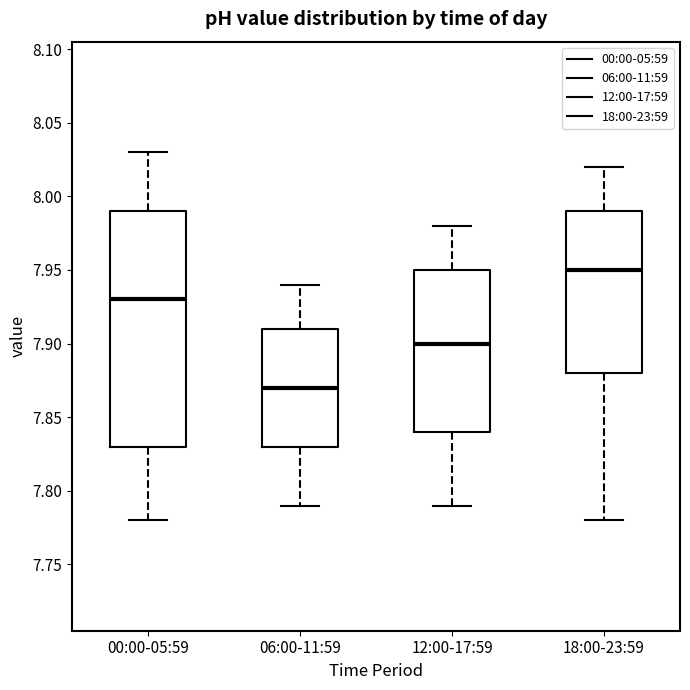

Reading left to right, read every box against the y-axis: the position of its median line, the range the box covers, and the ends of its whiskers. The values are not printed on the chart, so give them approximately, as read against the axis.

00:00-05:59: median 7.93, box 7.83 to 7.99, whiskers 7.78 to 8.03
06:00-11:59: median 7.87, box 7.83 to 7.91, whiskers 7.79 to 7.94
12:00-17:59: median 7.90, box 7.84 to 7.95, whiskers 7.79 to 7.98
18:00-23:59: median 7.95, box 7.88 to 7.99, whiskers 7.78 to 8.02